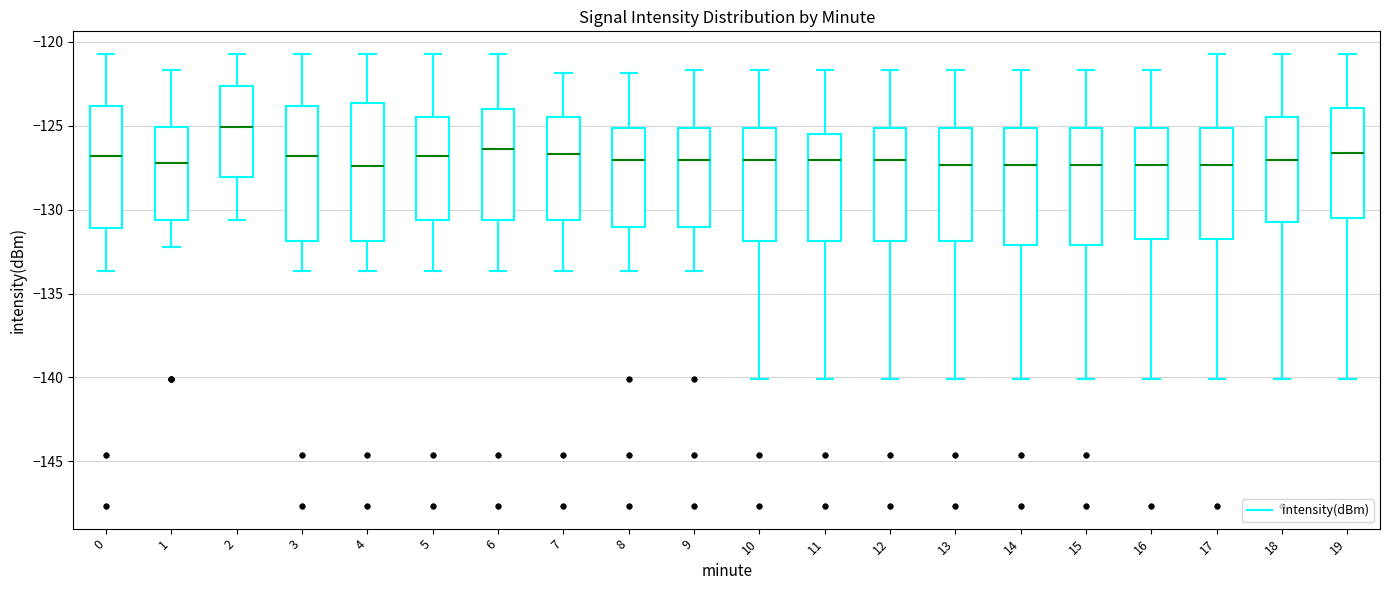

Reading left to right, read every box against the y-axis: the position of its median line, the range the box covers, and the ends of its whiskers. The values are not printed on the chart, so give them approximately, as read against the axis.

0: median -127.0, box -131.0 to -124.0, whiskers -133.5 to -120.5
1: median -127.0, box -130.5 to -125.0, whiskers -132.0 to -121.5
2: median -125.0, box -128.0 to -122.5, whiskers -130.5 to -120.5
3: median -127.0, box -132.0 to -124.0, whiskers -133.5 to -120.5
4: median -127.5, box -132.0 to -123.5, whiskers -133.5 to -120.5
5: median -127.0, box -130.5 to -124.5, whiskers -133.5 to -120.5
6: median -126.5, box -130.5 to -124.0, whiskers -133.5 to -120.5
7: median -126.5, box -130.5 to -124.5, whiskers -133.5 to -122.0
8: median -127.0, box -131.0 to -125.0, whiskers -133.5 to -122.0
9: median -127.0, box -131.0 to -125.0, whiskers -133.5 to -121.5
10: median -127.0, box -132.0 to -125.0, whiskers -140.0 to -121.5
11: median -127.0, box -132.0 to -125.5, whiskers -140.0 to -121.5
12: median -127.0, box -132.0 to -125.0, whiskers -140.0 to -121.5
13: median -127.5, box -132.0 to -125.0, whiskers -140.0 to -121.5
14: median -127.5, box -132.0 to -125.0, whiskers -140.0 to -121.5
15: median -127.5, box -132.0 to -125.0, whiskers -140.0 to -121.5
16: median -127.5, box -131.5 to -125.0, whiskers -140.0 to -121.5
17: median -127.5, box -131.5 to -125.0, whiskers -140.0 to -120.5
18: median -127.0, box -130.5 to -124.5, whiskers -140.0 to -120.5
19: median -126.5, box -130.5 to -124.0, whiskers -140.0 to -120.5